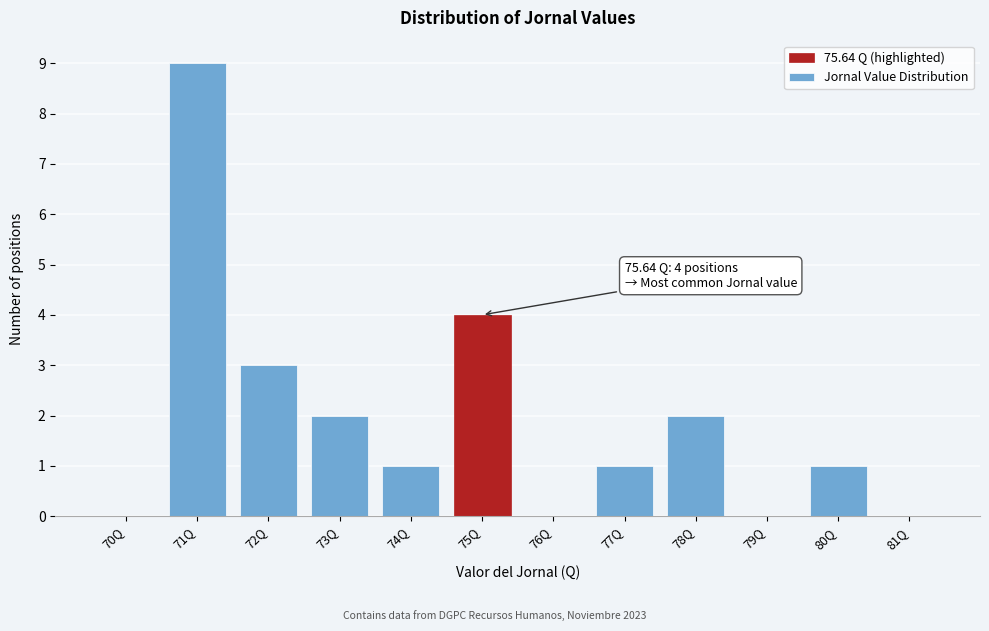

Reading right to left, transcribe all the data shown in this chart.

81Q=0	80Q=1	79Q=0	78Q=2	77Q=1	76Q=0	75Q=4	74Q=1	73Q=2	72Q=3	71Q=9	70Q=0